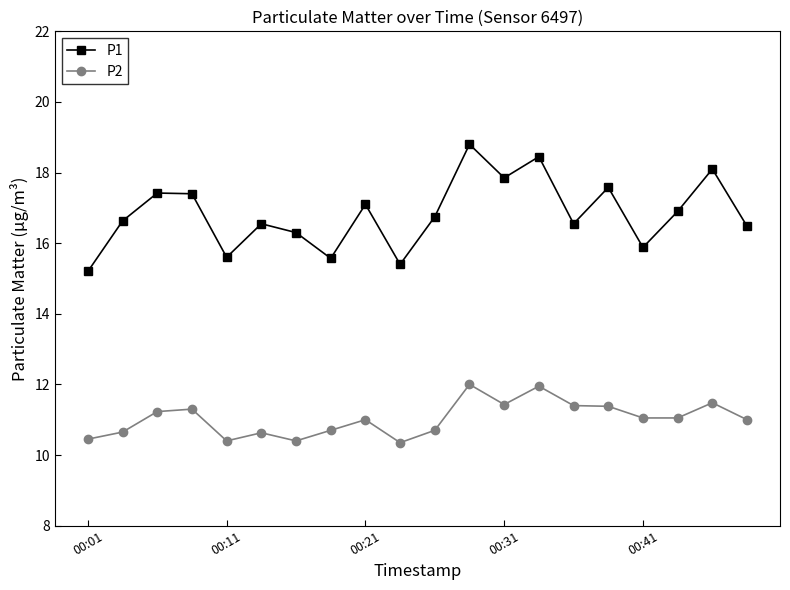

True or false: P2 and P1 intersect in this chart.

False